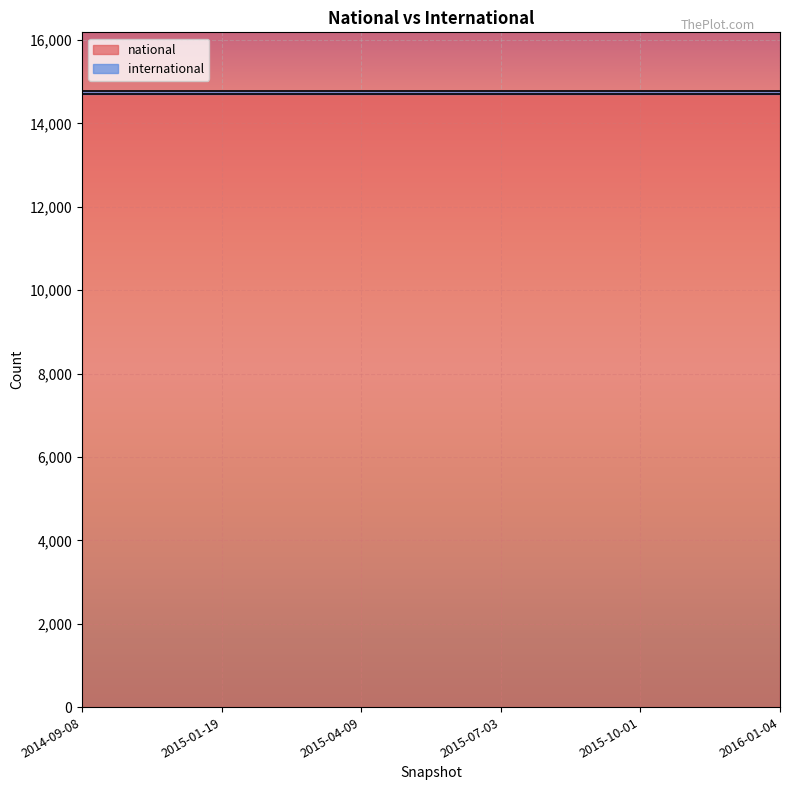

Is it true that international equals 28 at 2015-07-03?

False